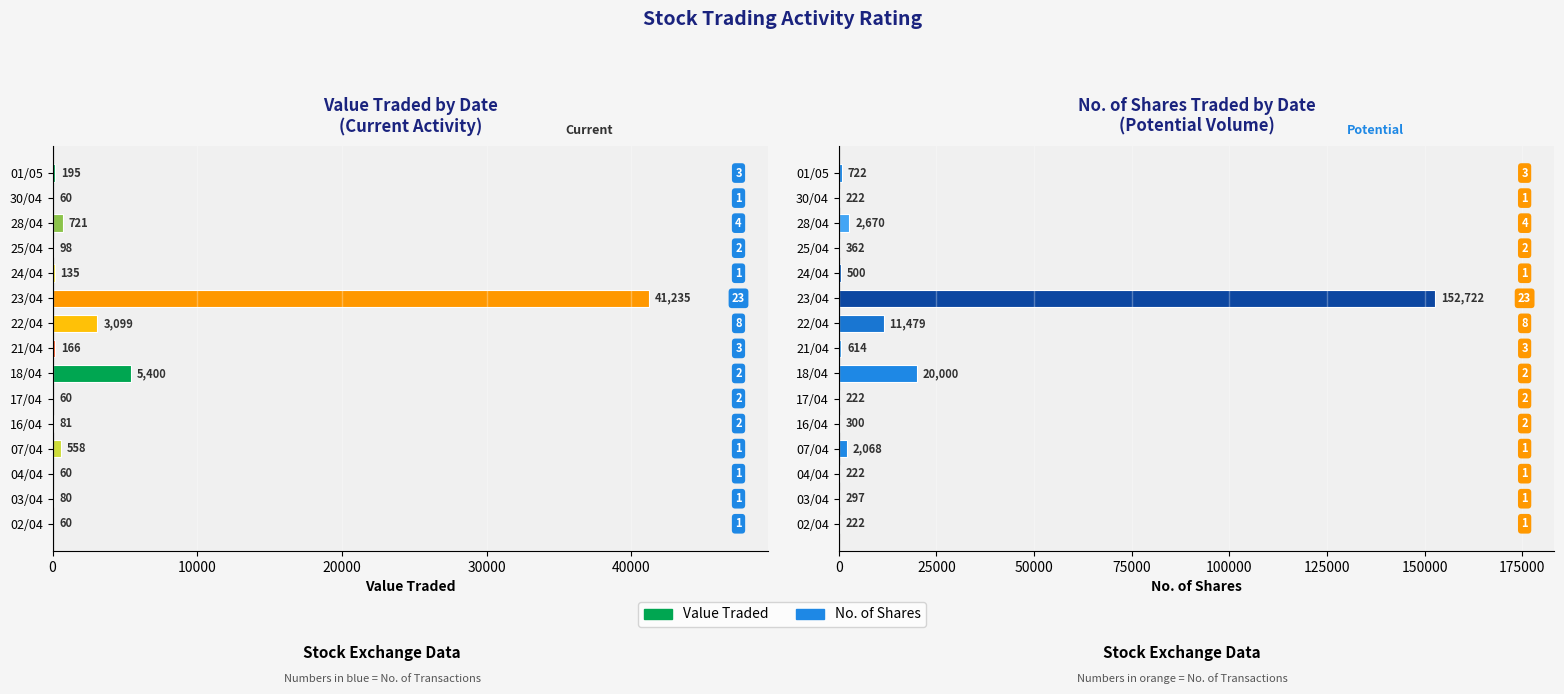

What is the difference between the No. of Shares values at 21/04 and 07/04?

1454